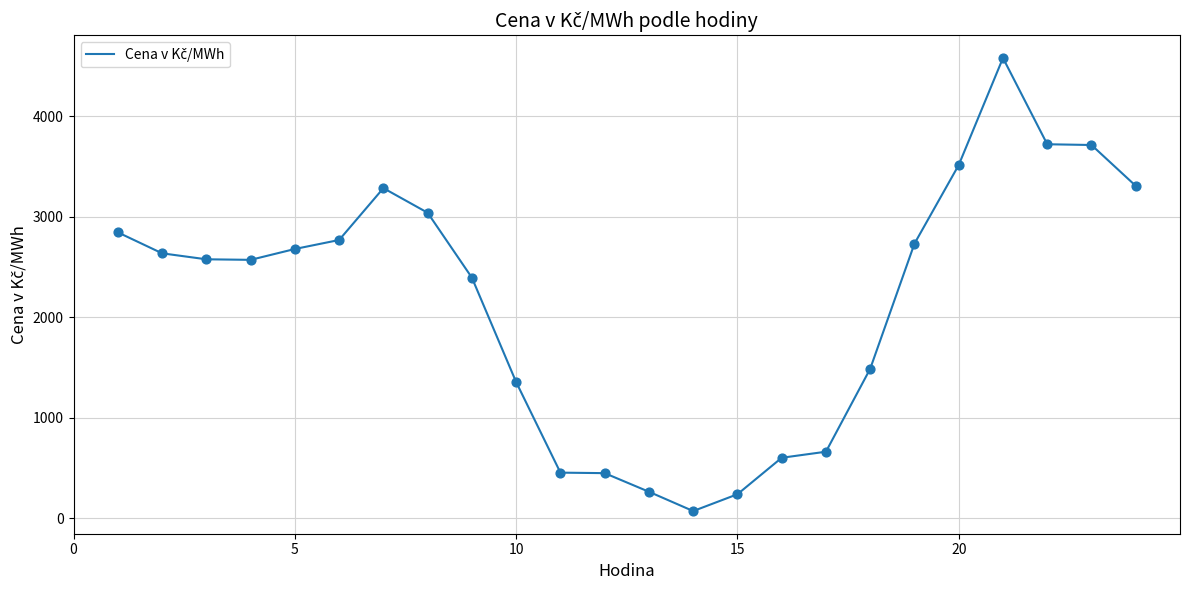

What is the maximum value shown in the chart?

4578.6